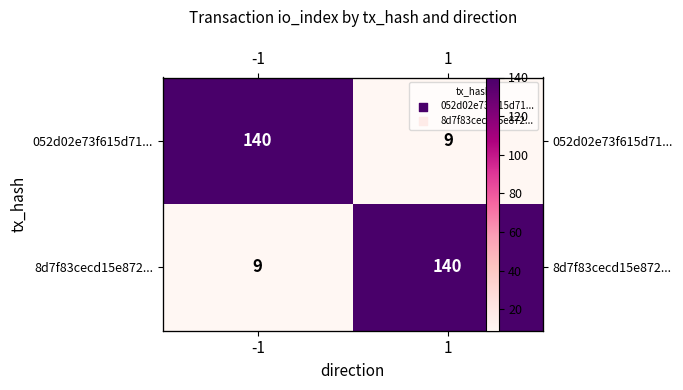

Read the 052d02e73f615d71... value at -1, to the nearest 10.

140